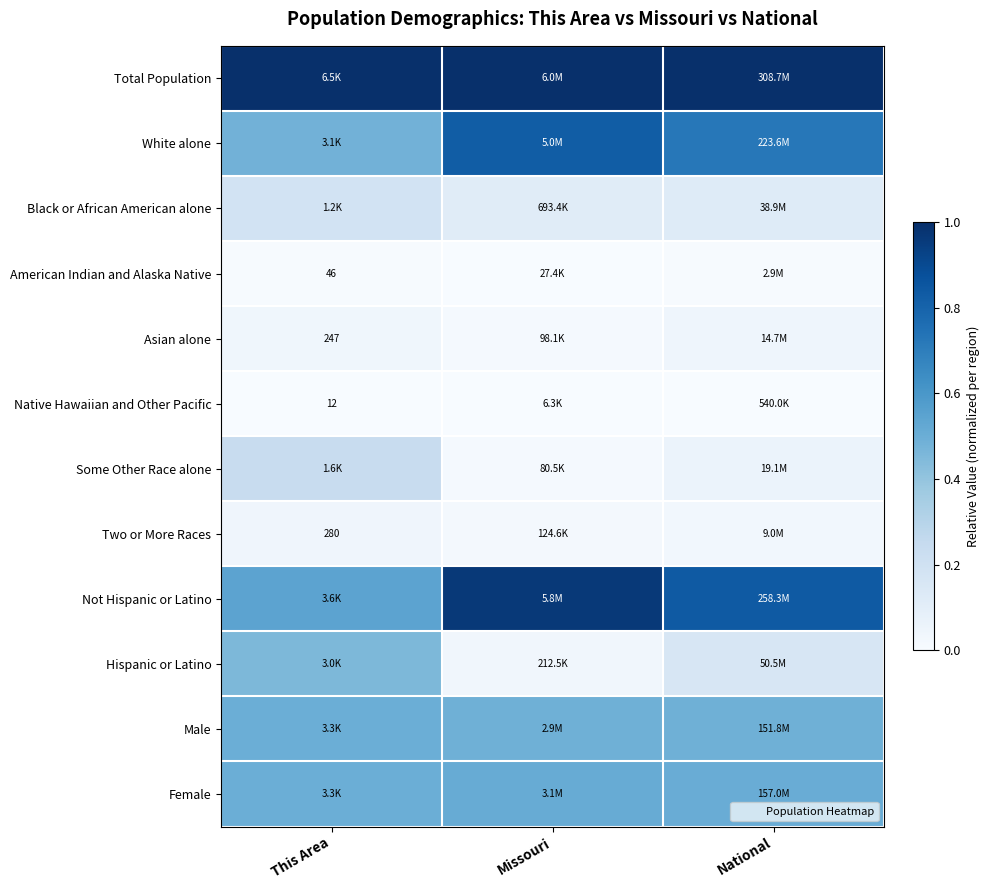

The Some Other Race alone series shows 0.1 at This Area. True or false?

False